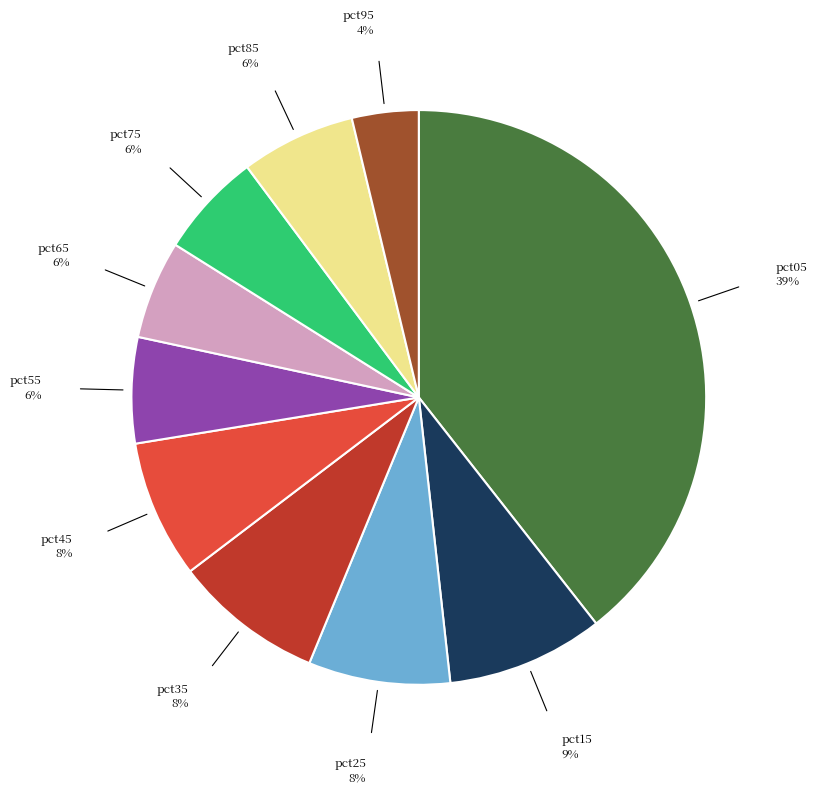

Does pct85 account for over 50% of the chart?

No